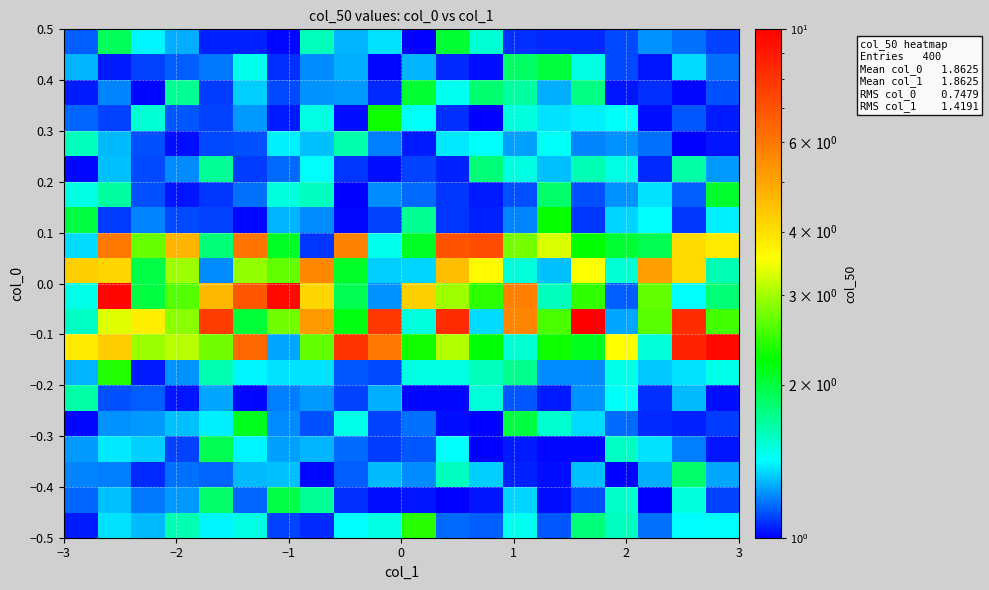

How many distinct data groups are displayed?

20